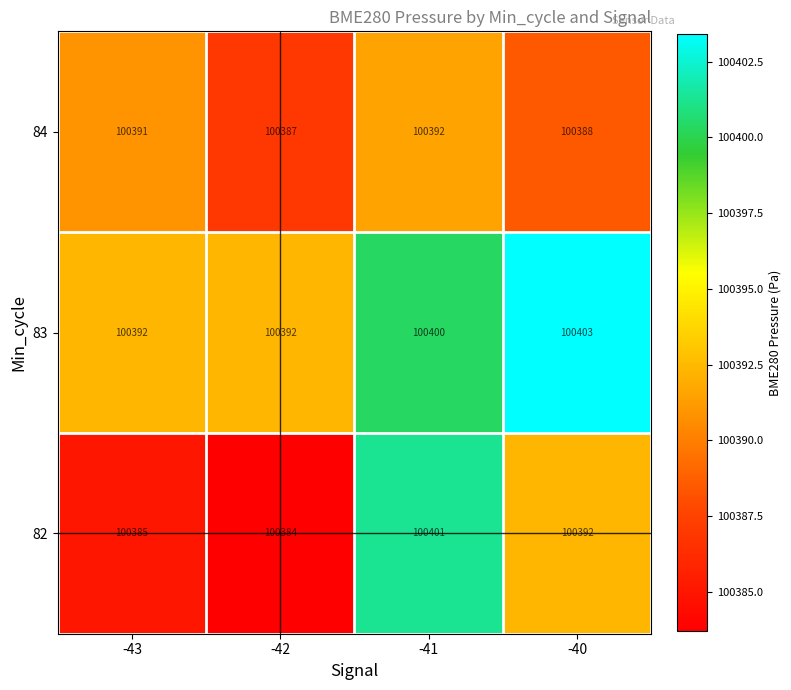

Which label corresponds to the smallest value in the chart?

-42